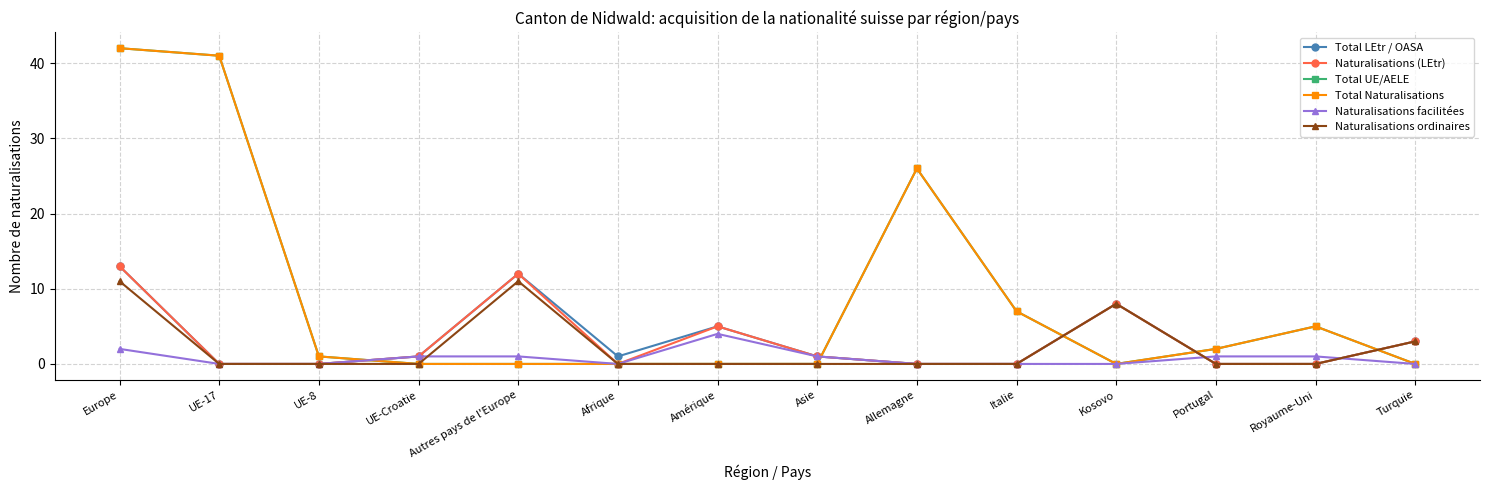

Is this an area chart (filled region under the line)?

No